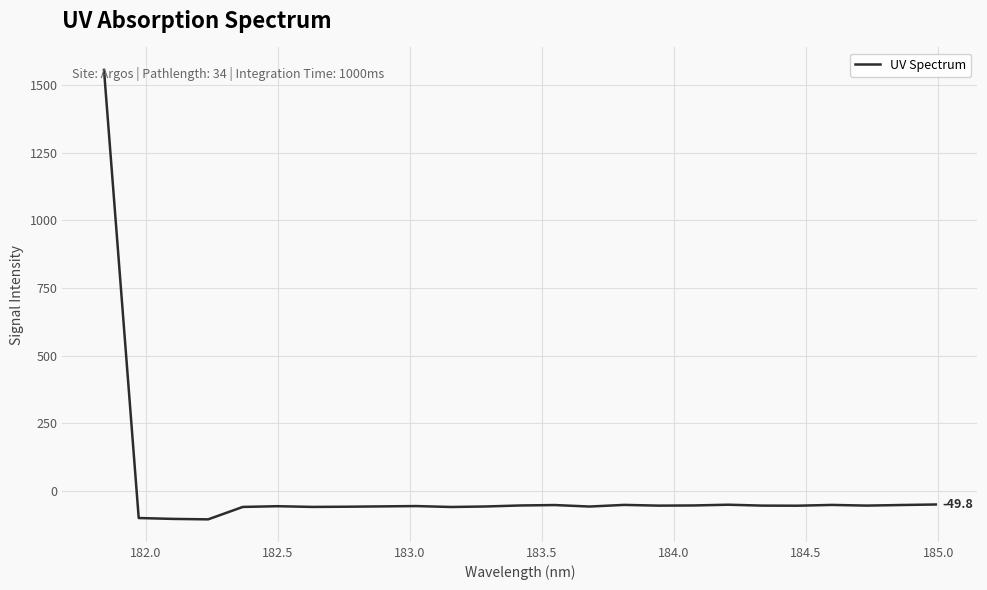

What is the difference between the maximum and minimum values?

1660.5